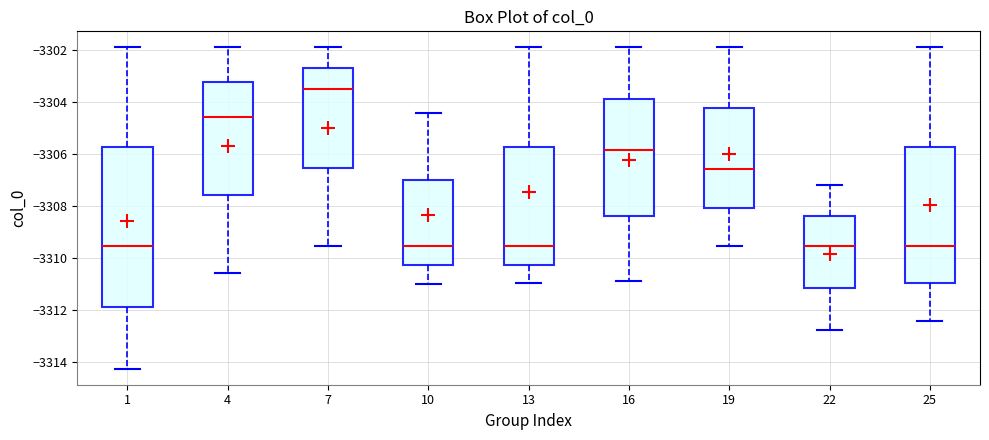

Where is the upper edge of the box at x = 16 on the y-axis? The values are not printed on the chart, so give them approximately, as read against the axis.

-3303.8